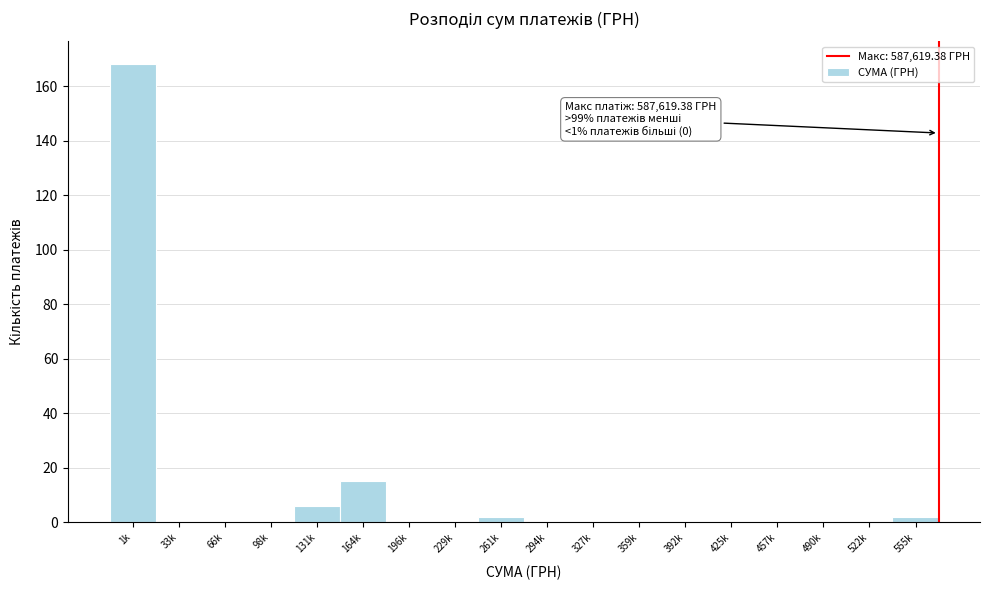

Reading left to right, list all the values displayed in this chart.

1k=168	33k=0	66k=0	98k=0	131k=6	164k=15	196k=0	229k=0	261k=2	294k=0	327k=0	359k=0	392k=0	425k=0	457k=0	490k=0	522k=0	555k=2